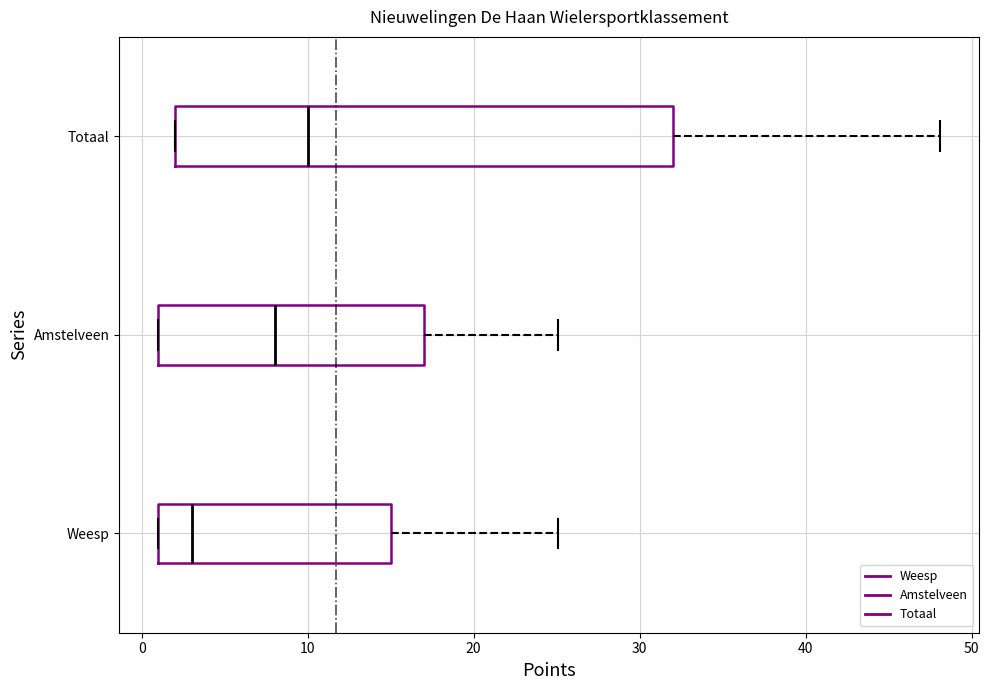

Reading bottom to top, read every box against the x-axis: the position of its median line, the range the box covers, and the ends of its whiskers. The values are not printed on the chart, so give them approximately, as read against the axis.

Weesp: median 3, box 1 to 15, whiskers 1 to 25
Amstelveen: median 8, box 1 to 17, whiskers 1 to 25
Totaal: median 10, box 2 to 32, whiskers 2 to 48